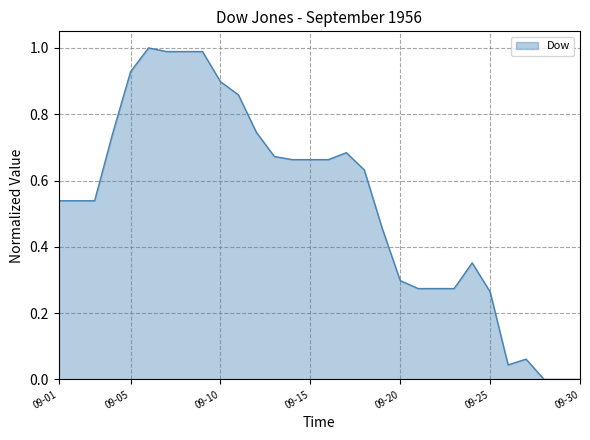

What is the value of the 21st point from the left?

0.3